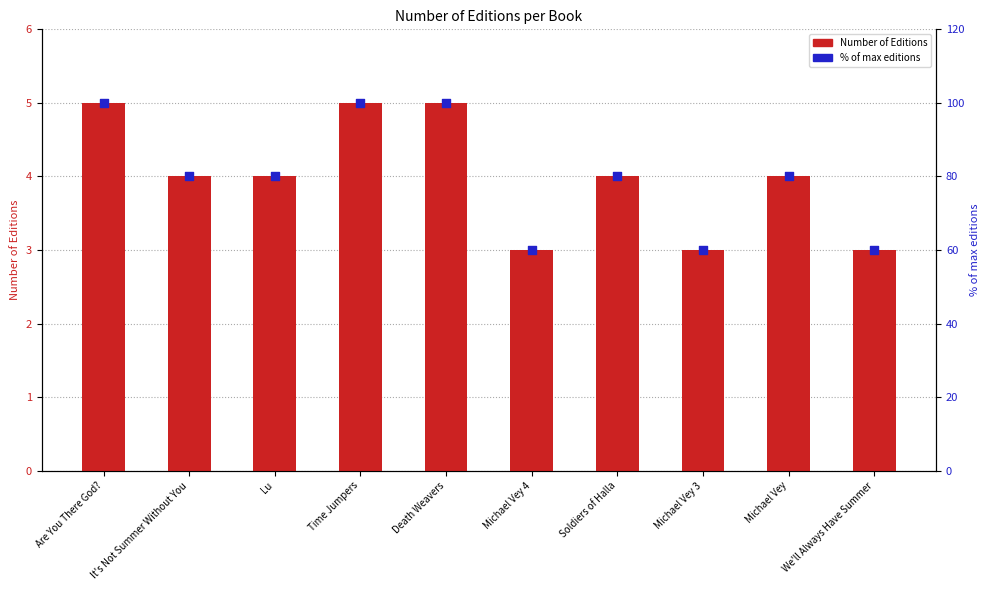

Which series has the largest Y range (max minus min)?

% of max editions